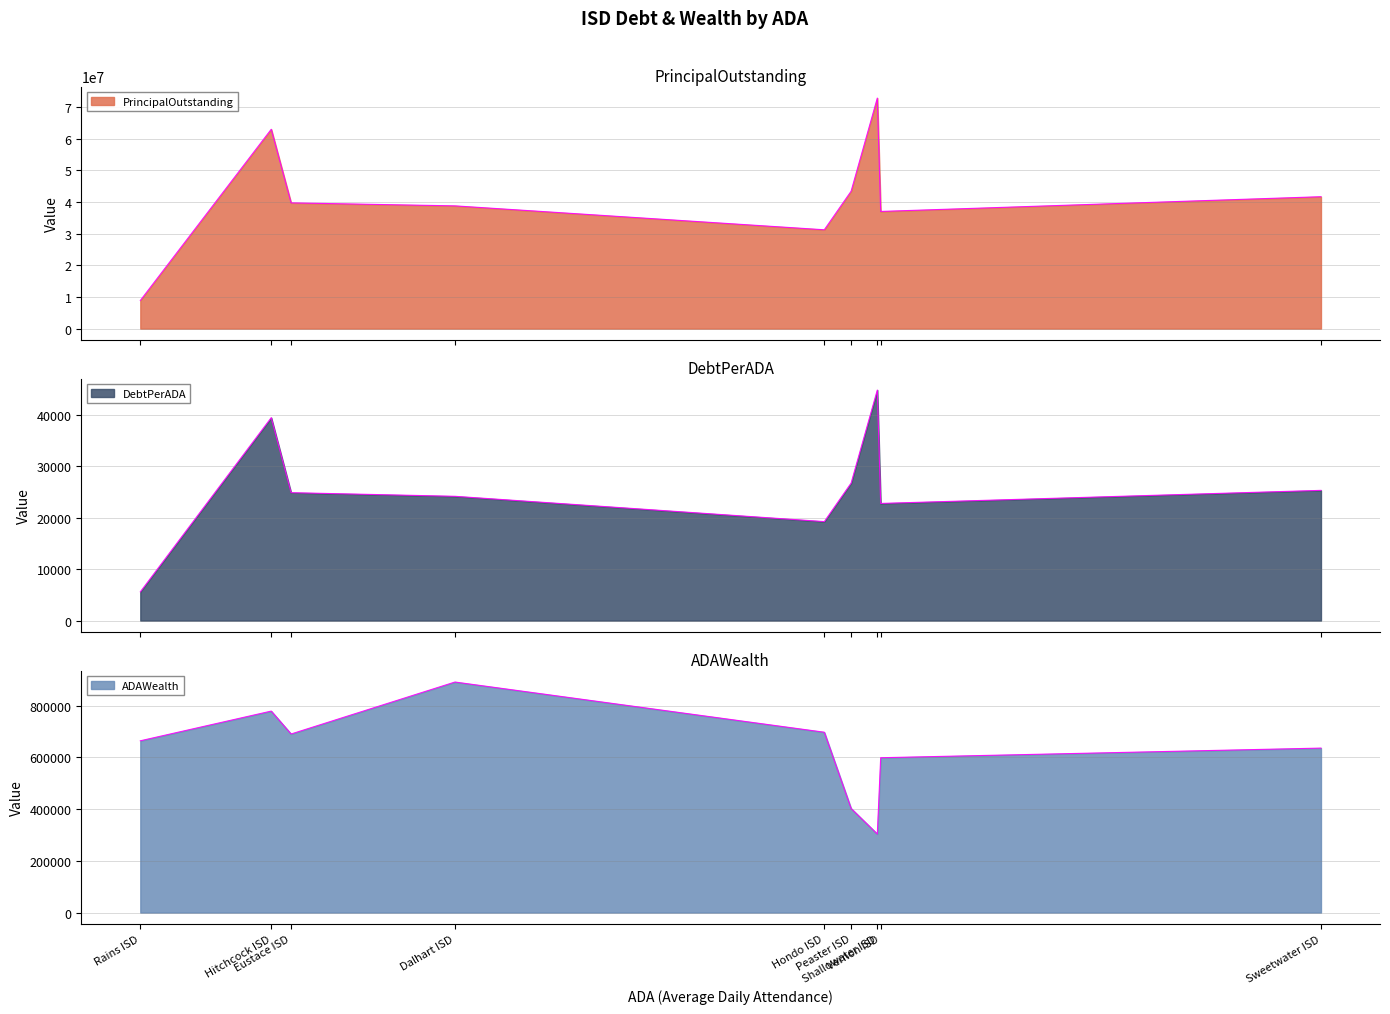

True or false: DebtPerADA and PrincipalOutstanding intersect in this chart.

False